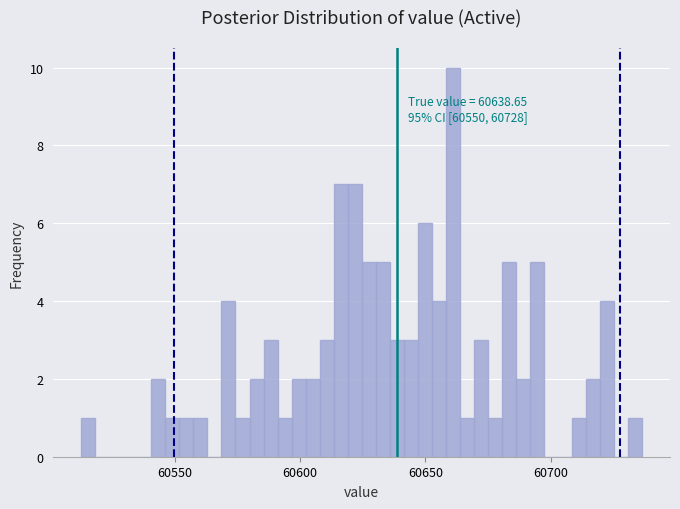

Around what value on the x-axis is the tallest bar? Give the approximate position of its centre, as read against the axis.

60660